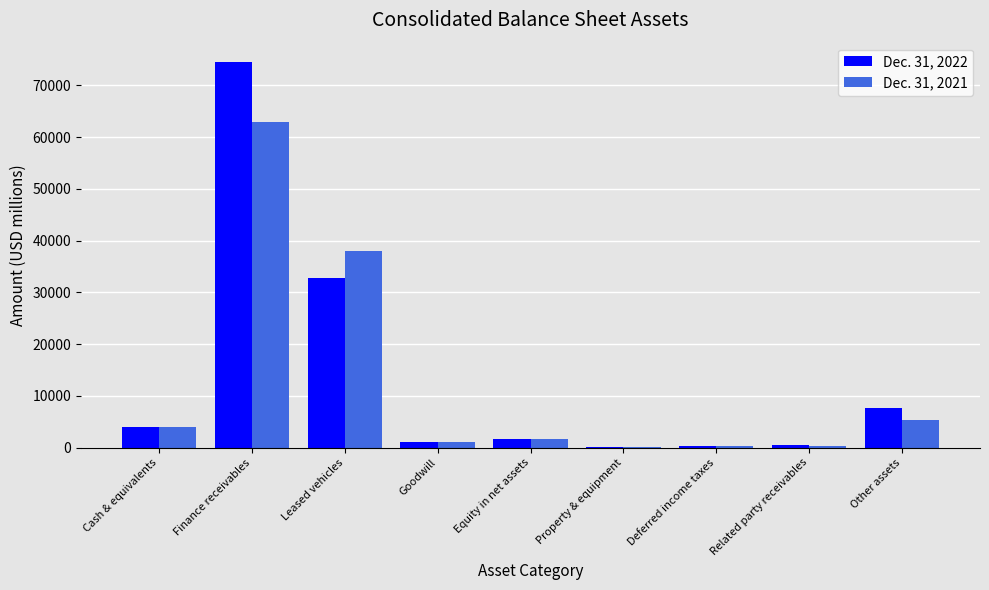

Which series has the largest total across all categories?

Dec. 31, 2022